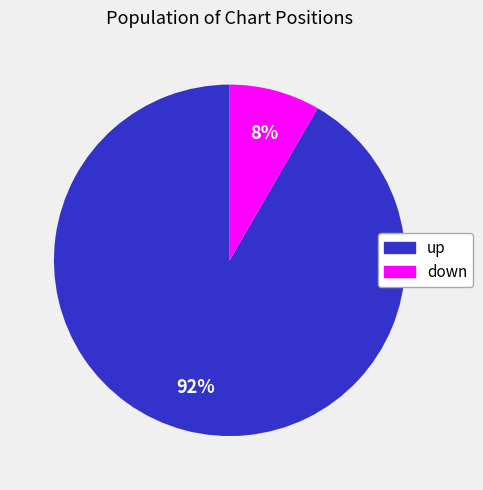

What percentage is the up slice, to the nearest percent?

92%